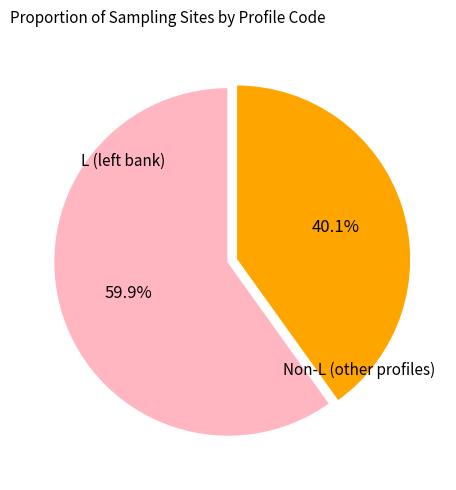

Is there a majority slice in this chart?

Yes